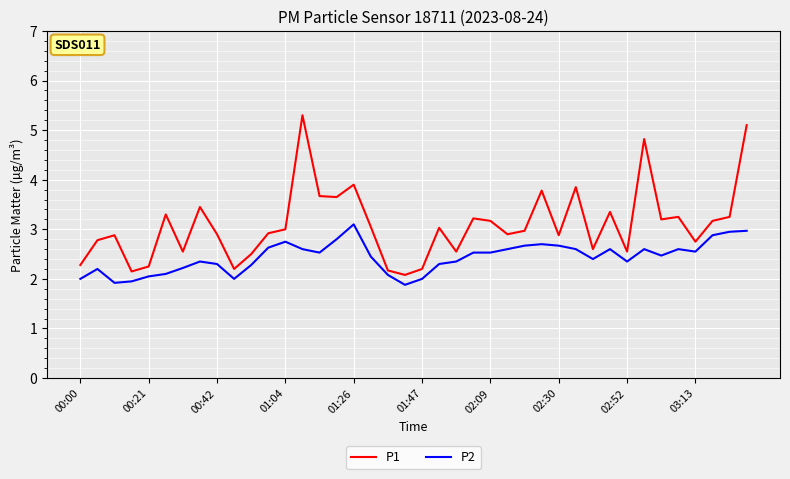

What is the highest value of the P1 series?

5.3